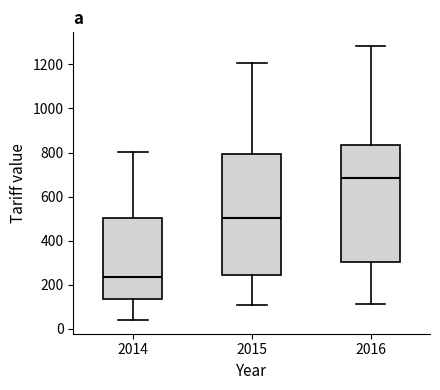

Where is the lower edge of the box at x = 2015 on the y-axis? The values are not printed on the chart, so give them approximately, as read against the axis.

240